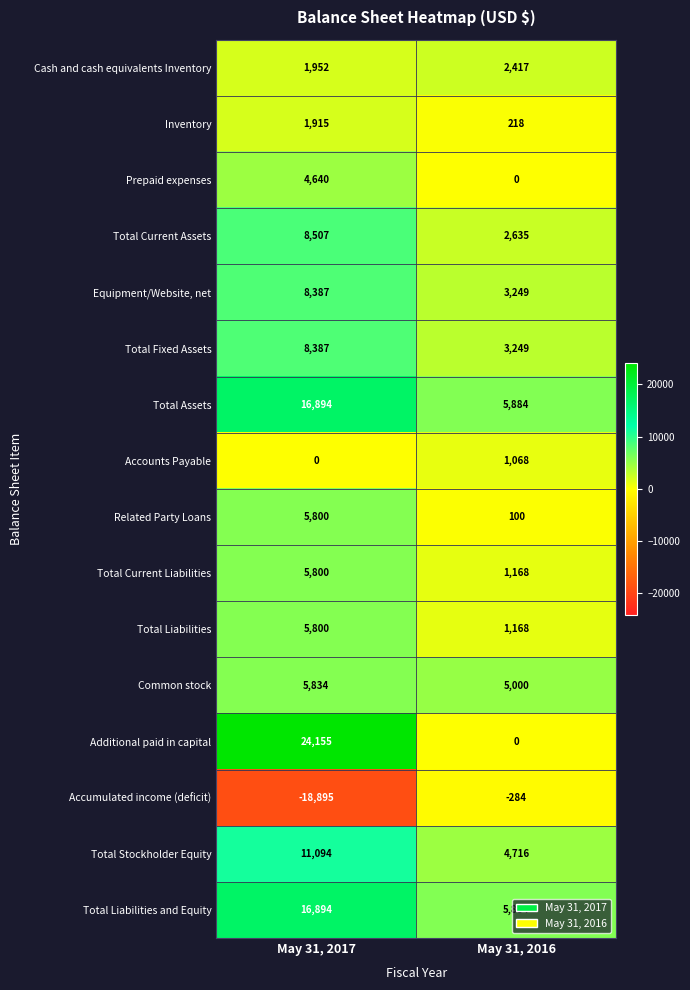

The Total Fixed Assets series shows 3249 at May 31, 2016. True or false?

True